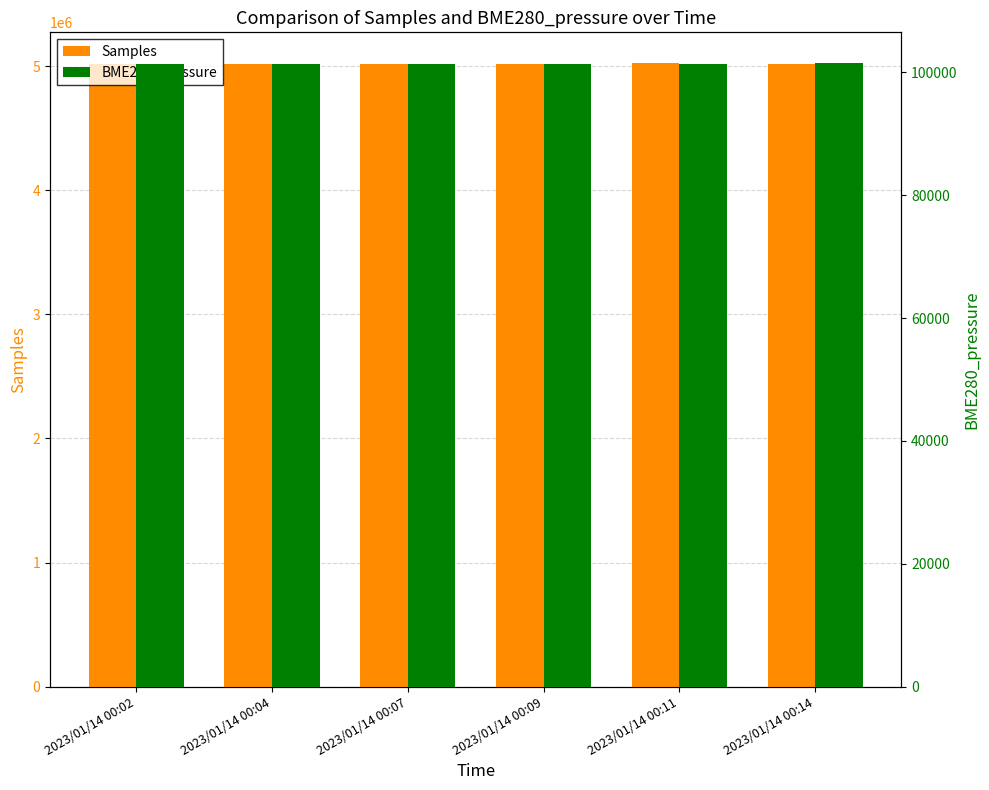

What is the value of the BME280_pressure bar at the 4th from the left?

101456.1